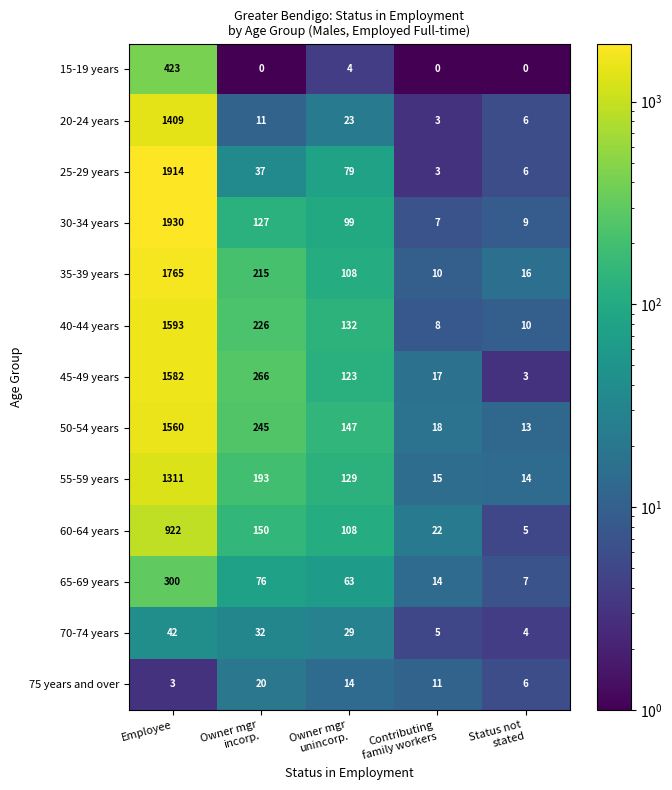

At which category is the sum across all series the highest?

Employee